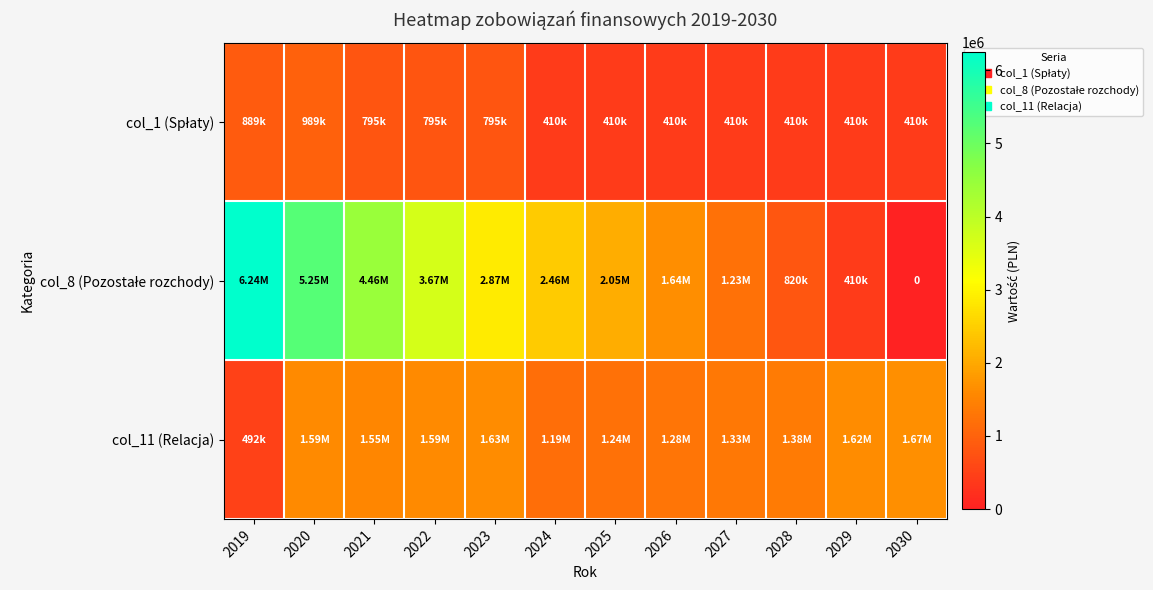

Count the number of categories in the chart.

12